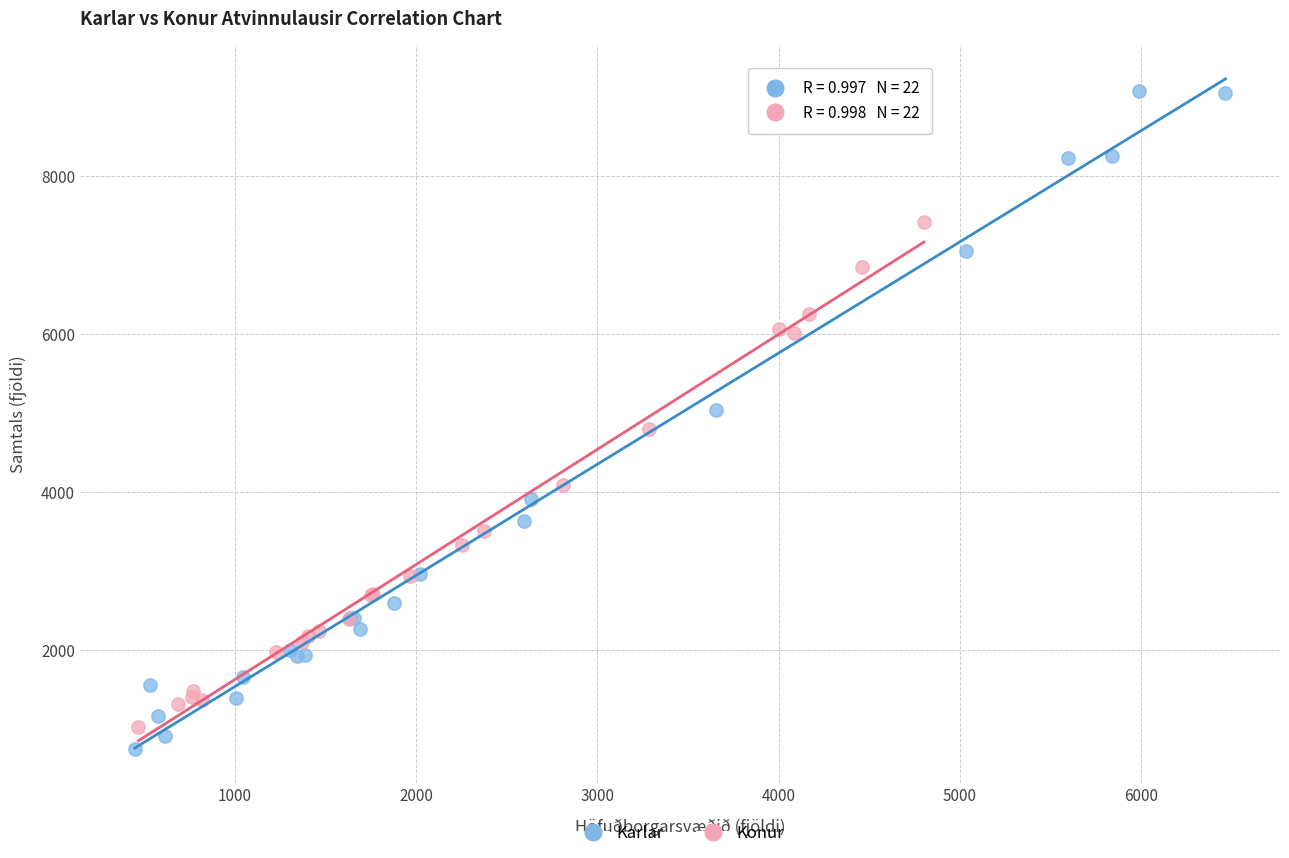

Which series has the widest spread of Y values?

Karlar